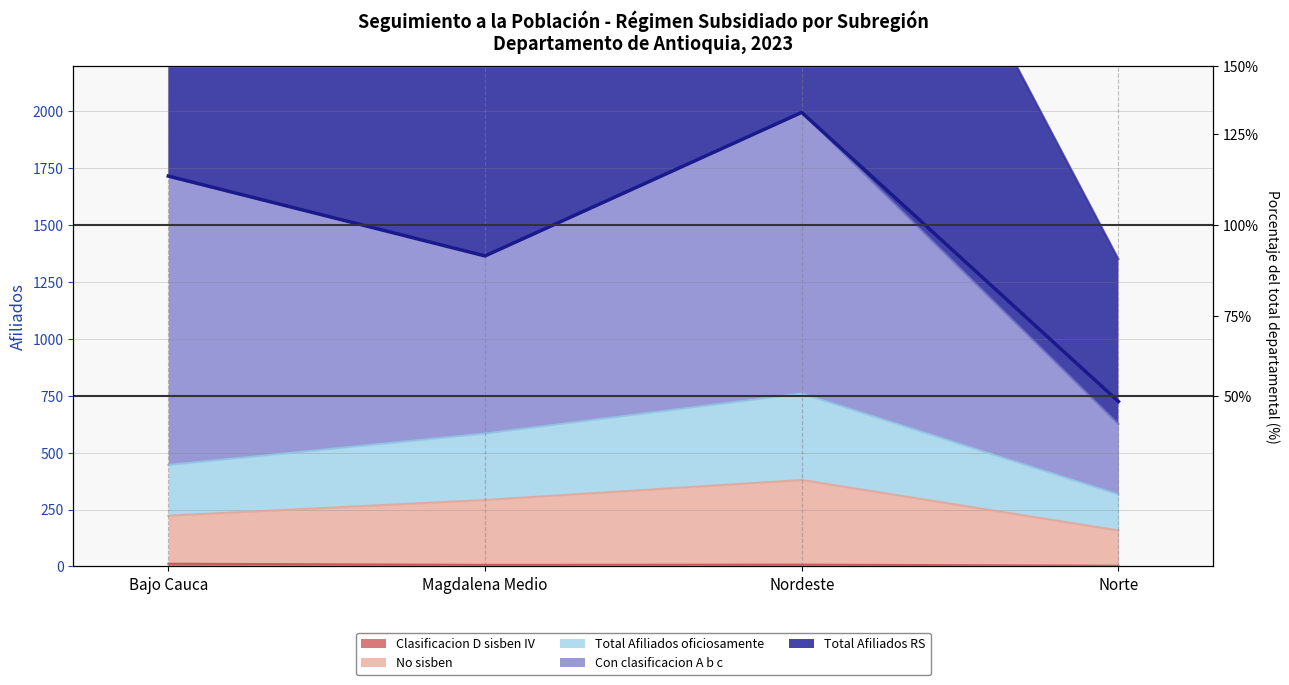

Reading right to left, what are all the values shown in this chart?

Norte=725	Nordeste=1996	Magdalena Medio=1365	Bajo Cauca=1716